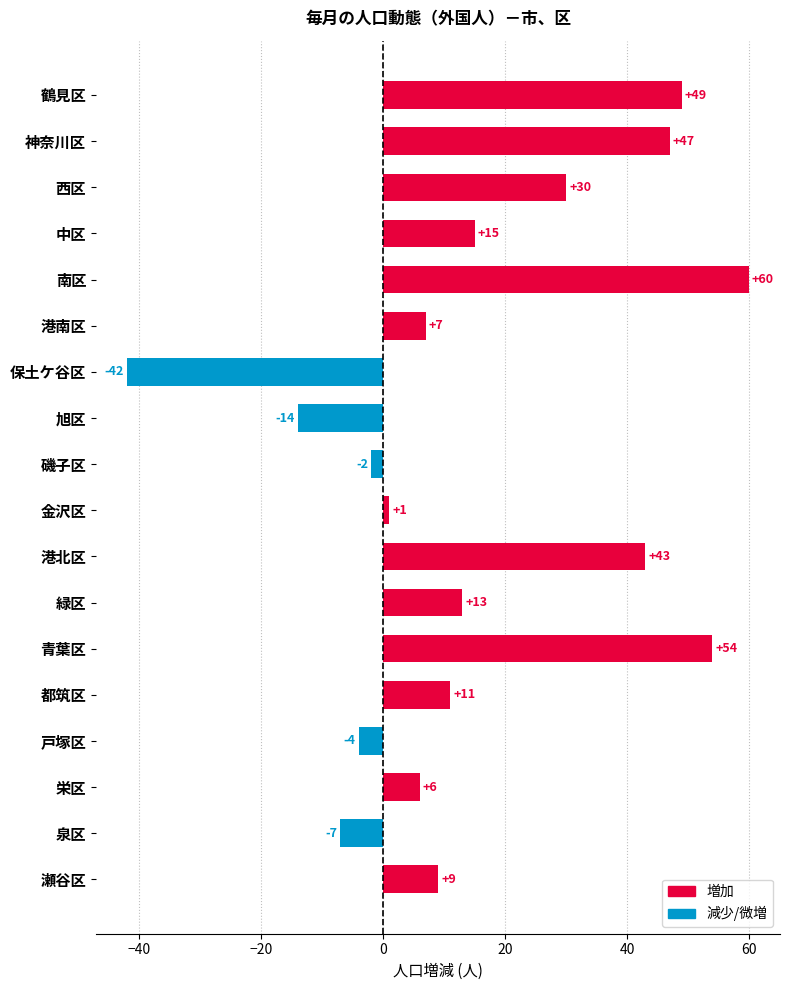

How many data points does each series have?

18